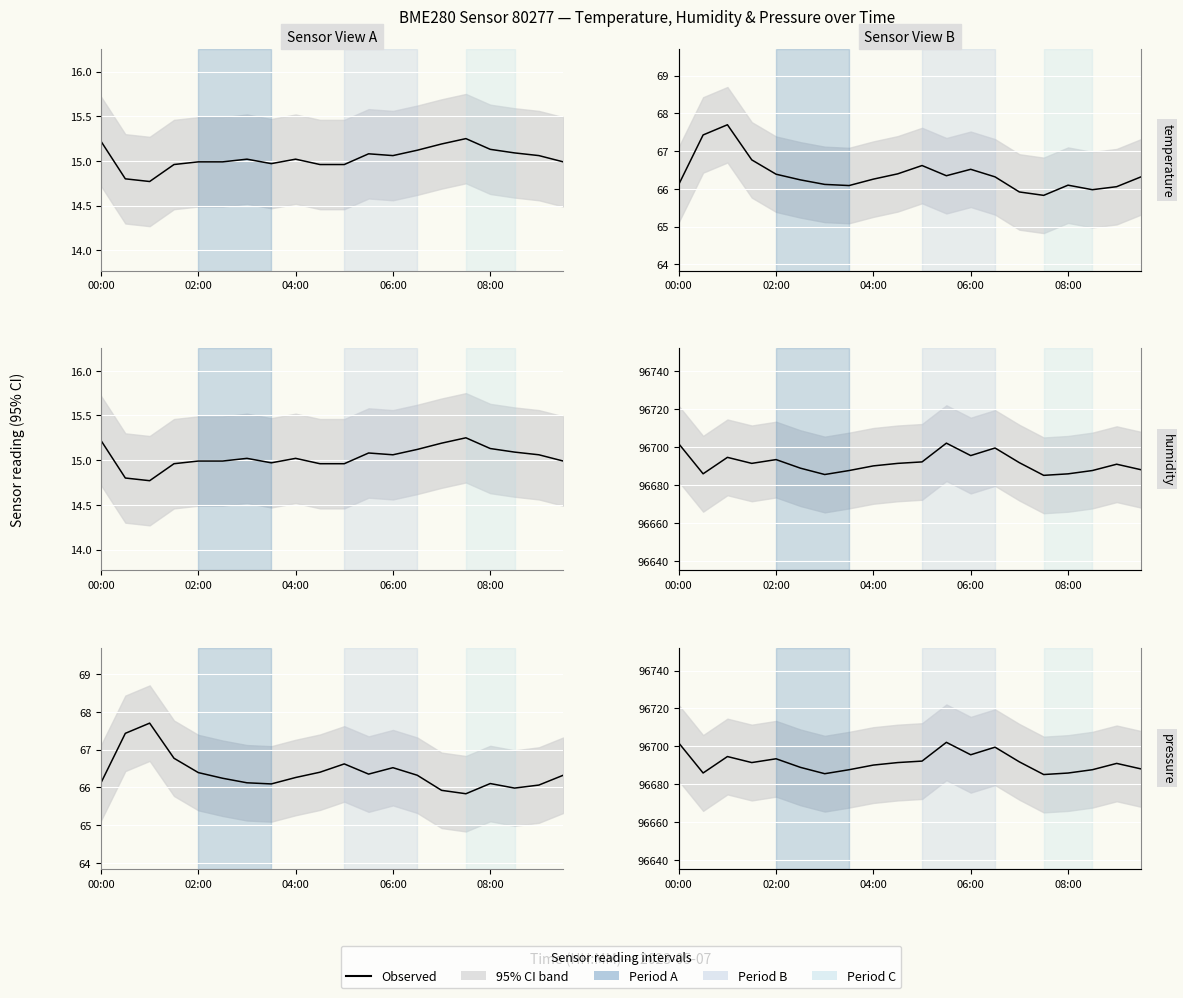

Is the value of humidity at 16 greater than the value of temperature at 7?

Yes